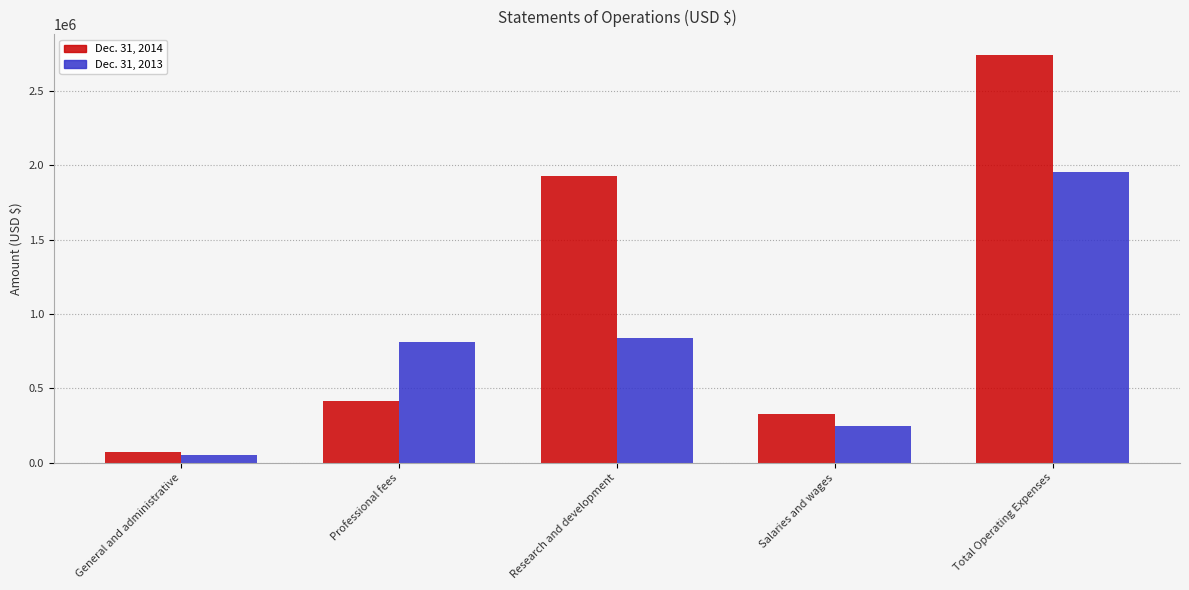

At General and administrative, list the series in order from smallest to largest.

Dec. 31, 2013, Dec. 31, 2014